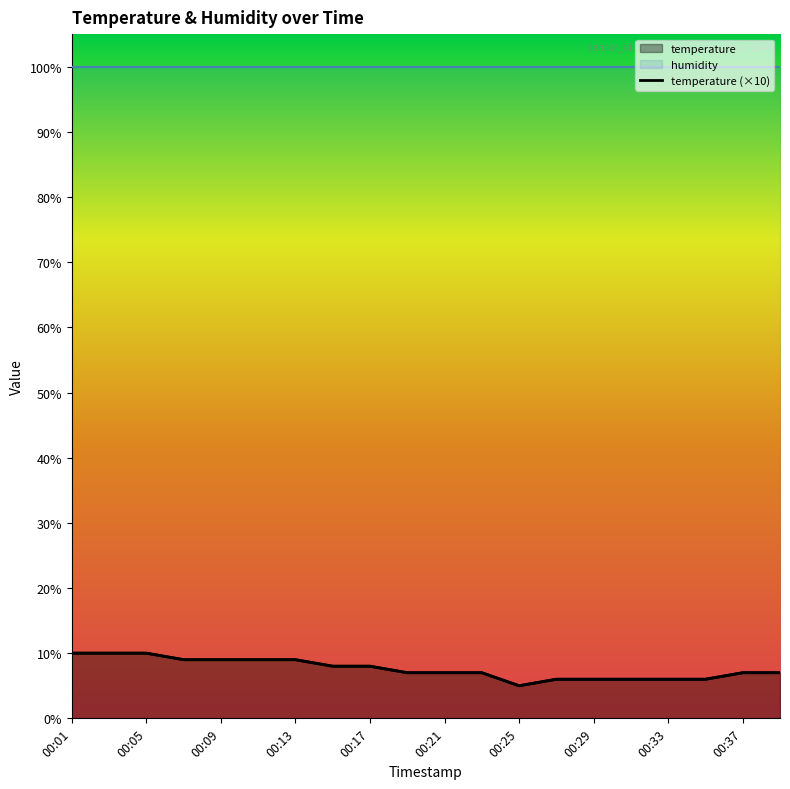

What is the difference between the maximum and minimum values?

5